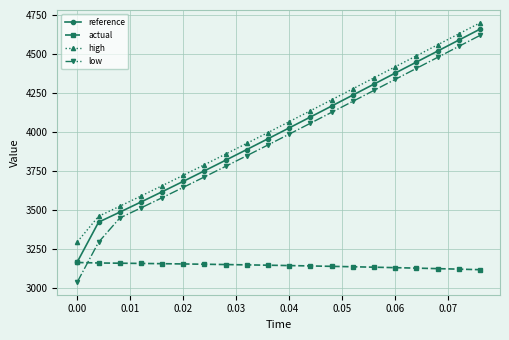

Which series has the widest spread of values?

low